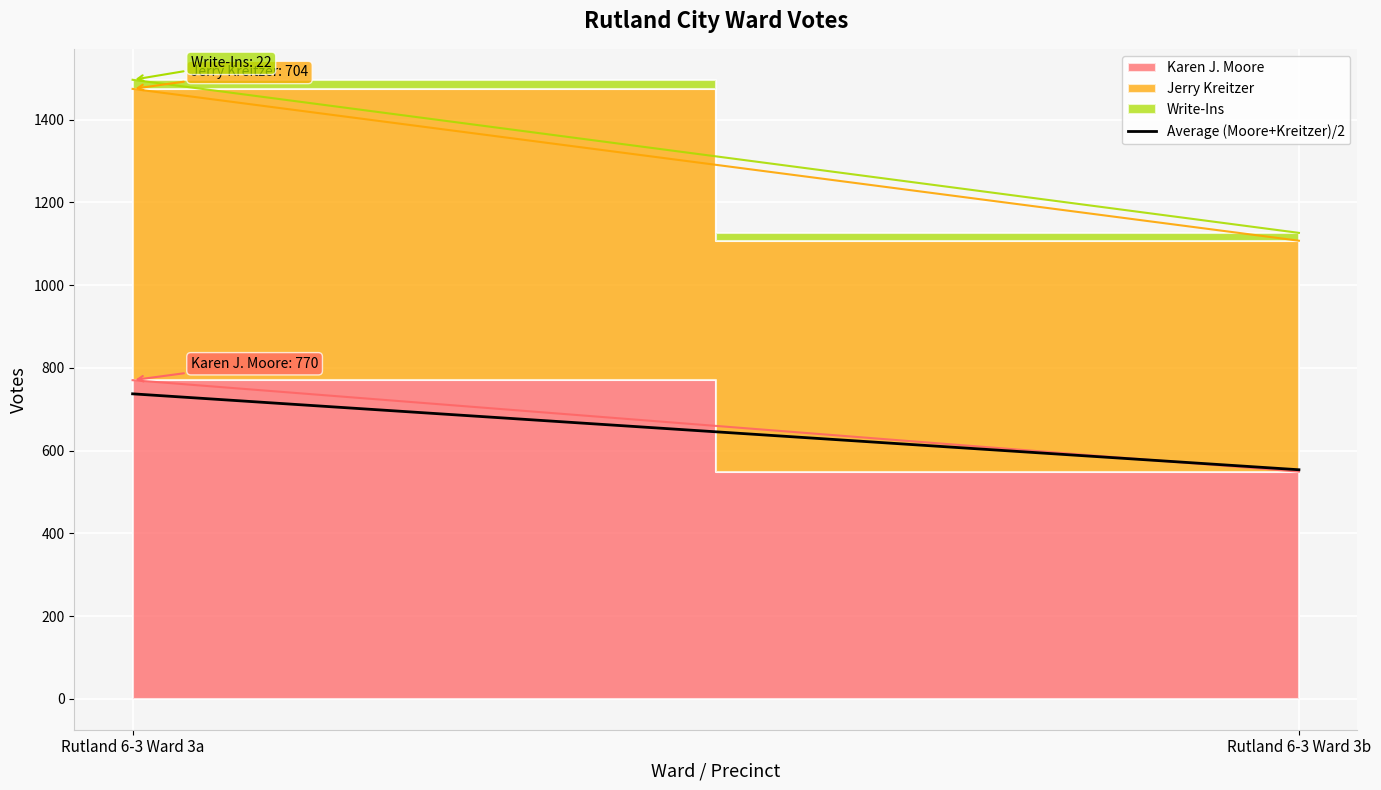

The chart shows a value of 1141.1 at Rutland 6-3 Ward 3a. True or false?

False